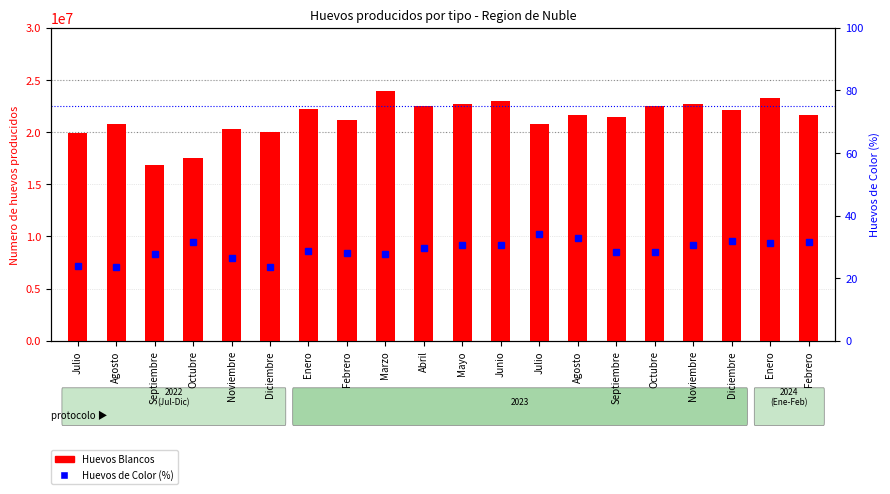

What is the average value of the Huevos Blancos series?

21351432.7